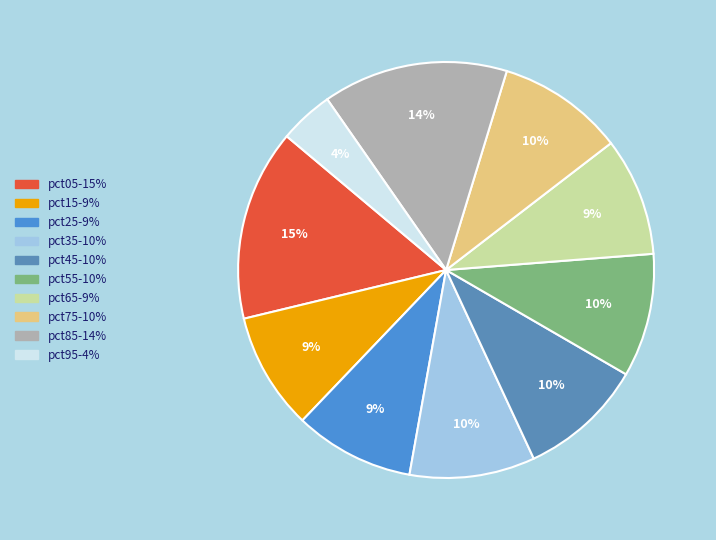

To the nearest percent, what percentage of the pie is pct25?

9%